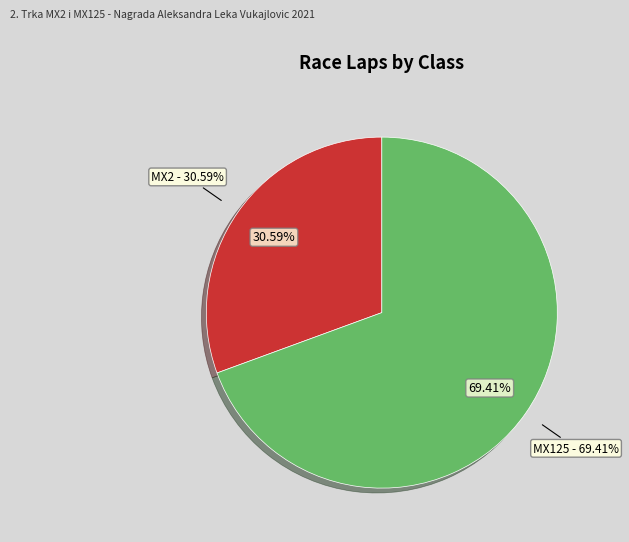

Which category has the smallest portion of the pie?

MX2